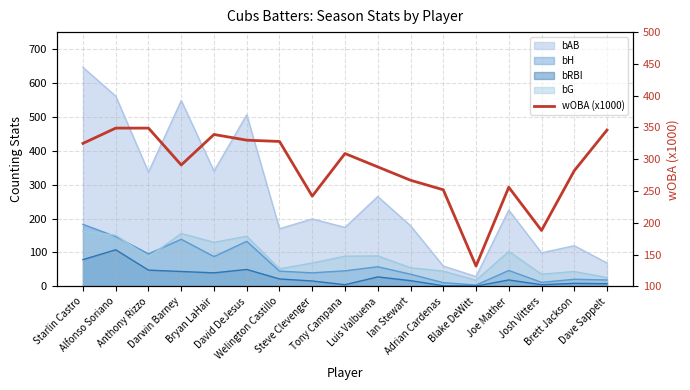

The chart shows a value of 75 at David DeJesus. True or false?

False